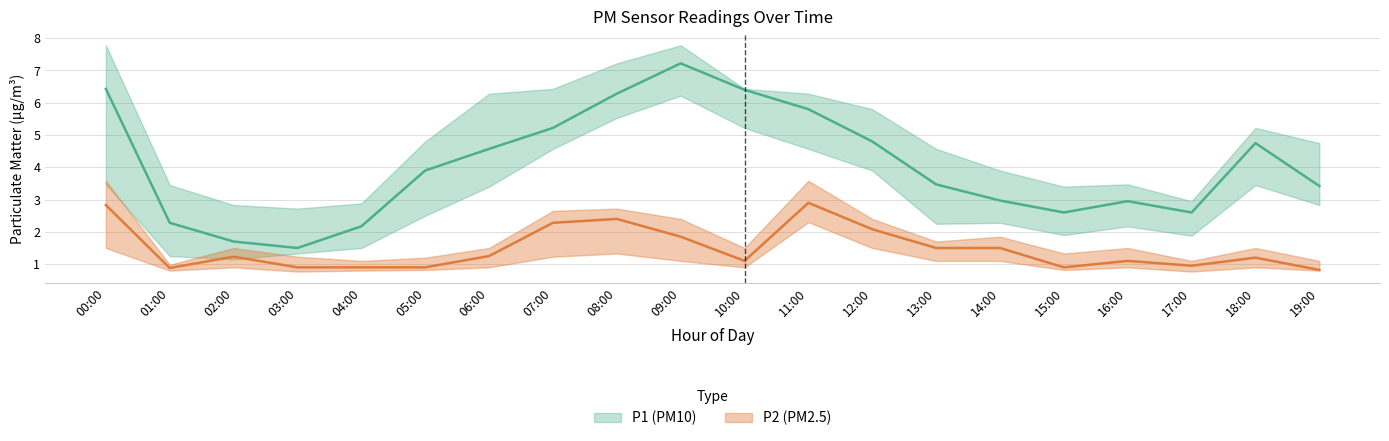

True or false: P2_high and P2_low cross at least once.

False